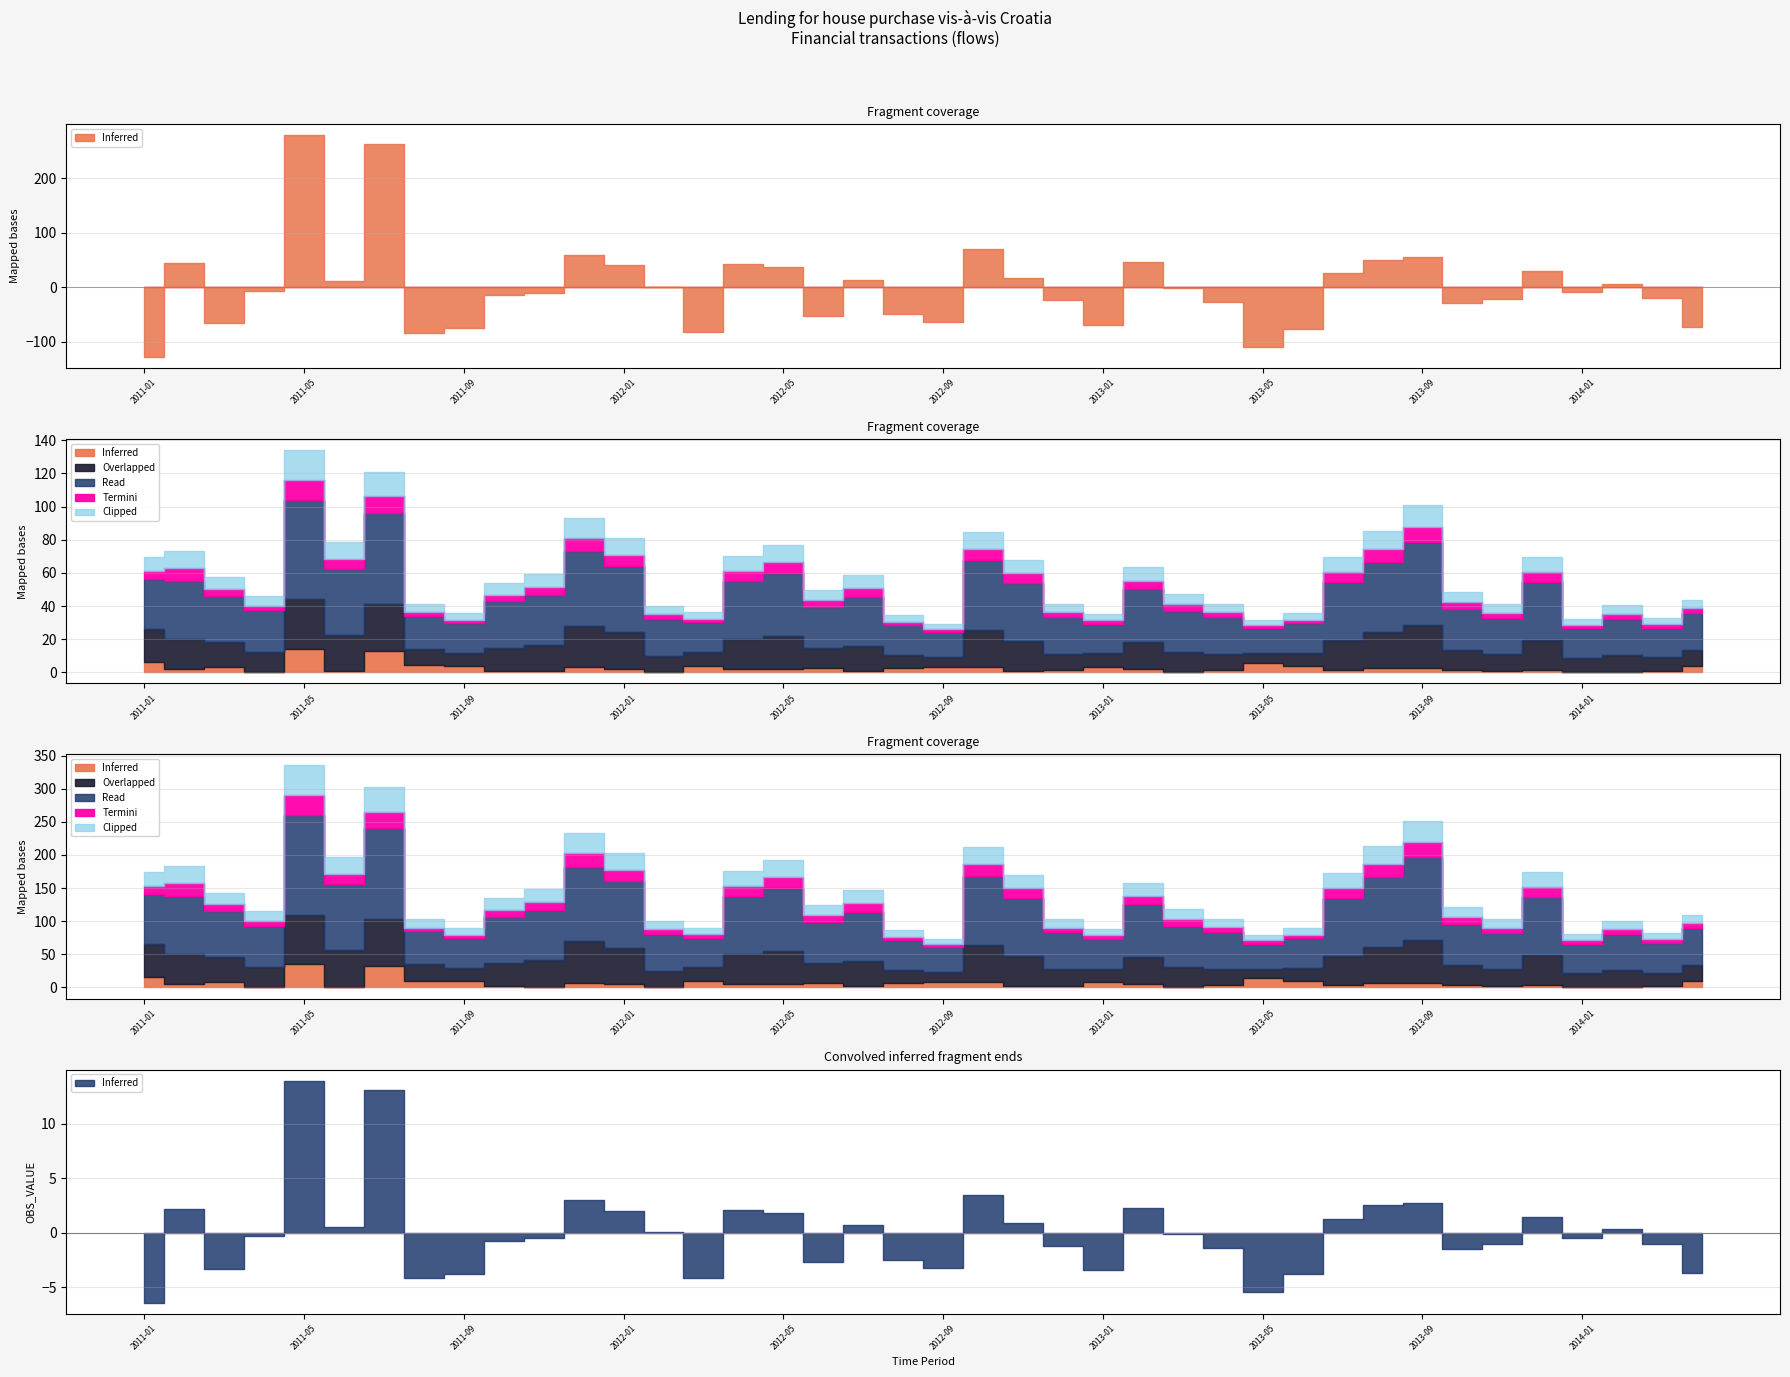

List the labels in order of Termini value, smallest first.

2011-08, 2011-09, 2012-03, 2012-08, 2012-09, 2013-01, 2013-05, 2013-06, 2014-01, 2014-03, 2011-04, 2012-02, 2012-12, 2013-04, 2013-11, 2014-02, 2014-04, 2011-03, 2011-10, 2012-06, 2013-03, 2013-10, 2011-01, 2011-11, 2012-07, 2013-02, 2011-06, 2012-04, 2012-11, 2013-07, 2013-12, 2012-01, 2012-05, 2012-10, 2011-02, 2011-12, 2013-08, 2013-09, 2011-07, 2011-05